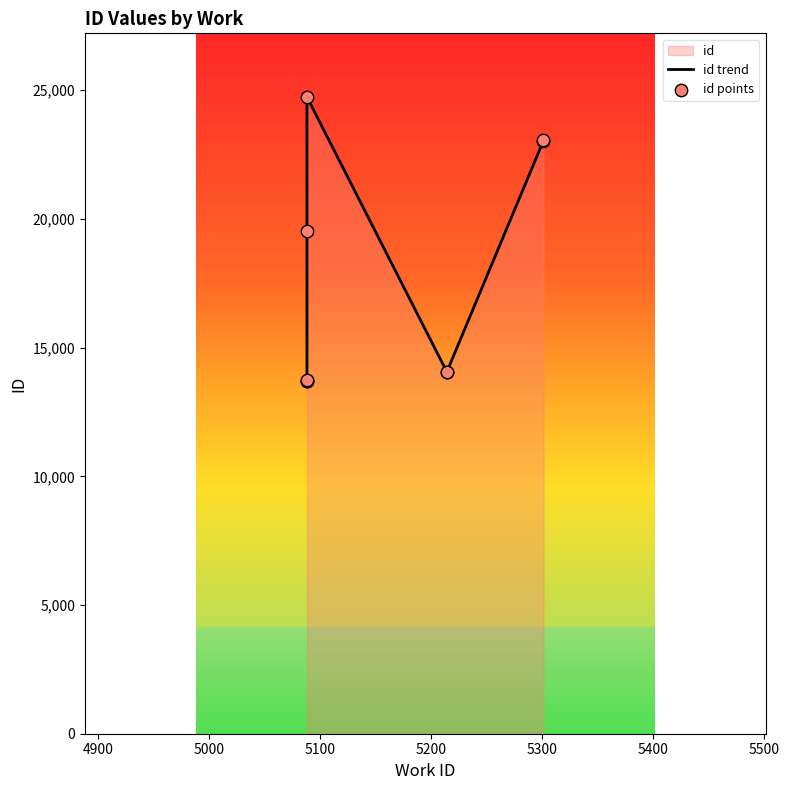

Is the value of id trend at 4800 greater than the value of id points at 5500?

No